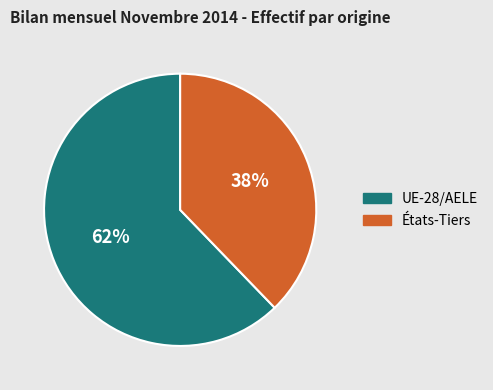

Is it true that États-Tiers is 46% of the pie?

False